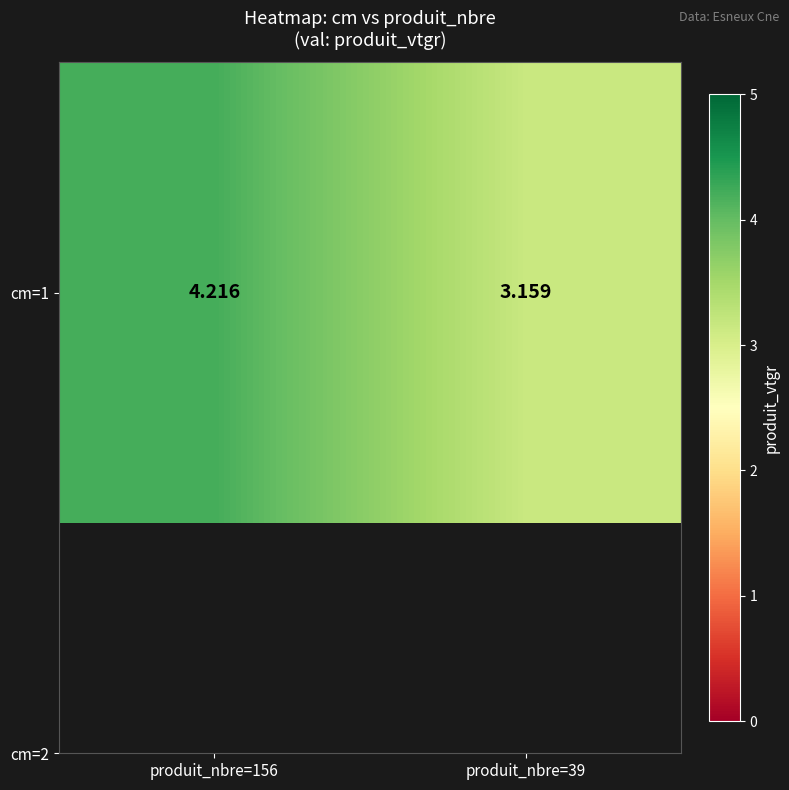

Which label corresponds to the smallest value in the chart?

produit_nbre=39